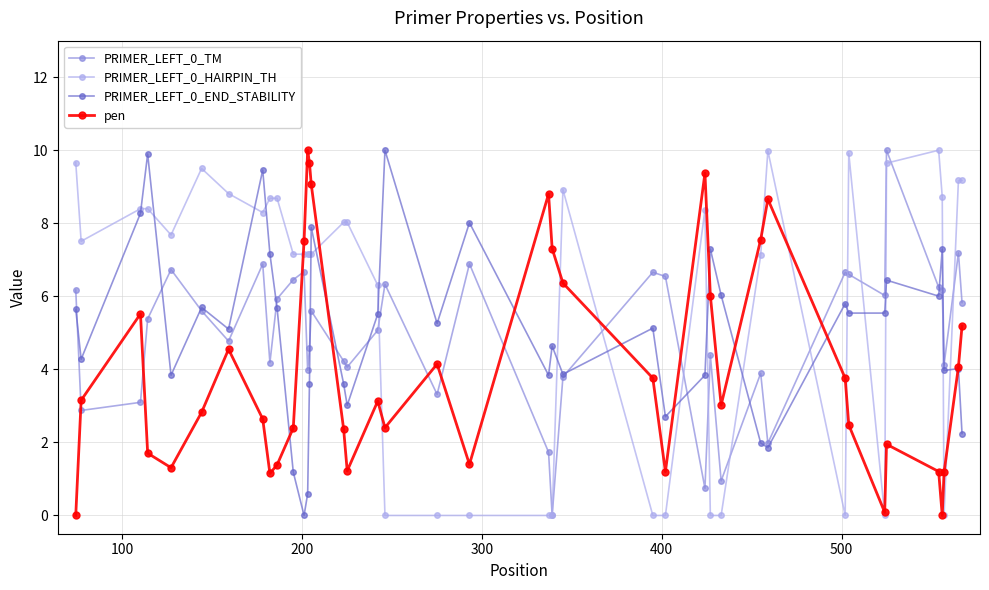

True or false: PRIMER_LEFT_0_TM has more than 1 points higher than both neighbors.

True